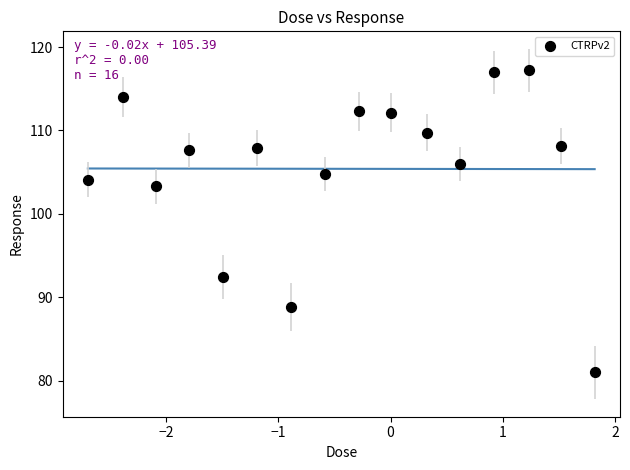

What is the range of X values (max minus min)?

4.5